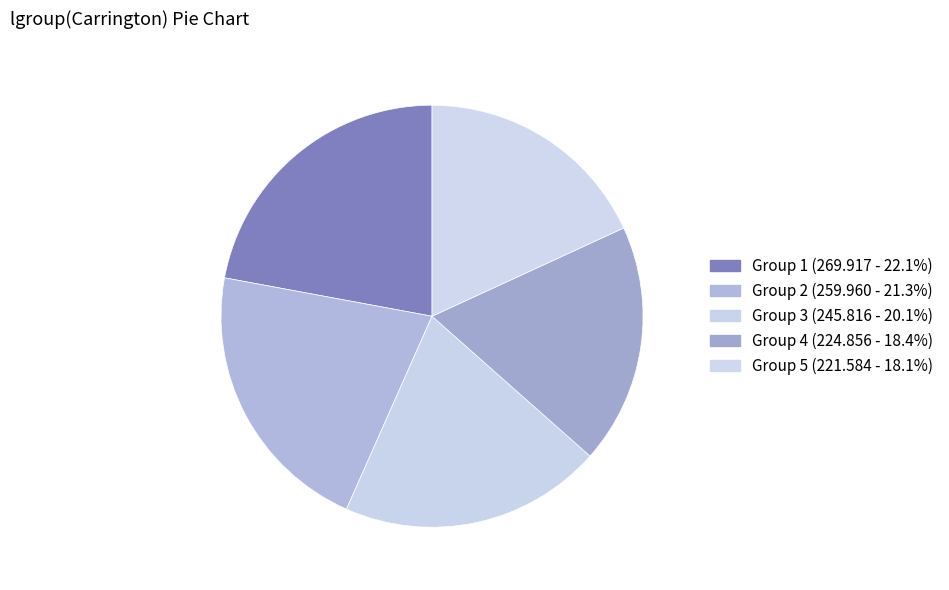

Count the number of slices in the pie.

5